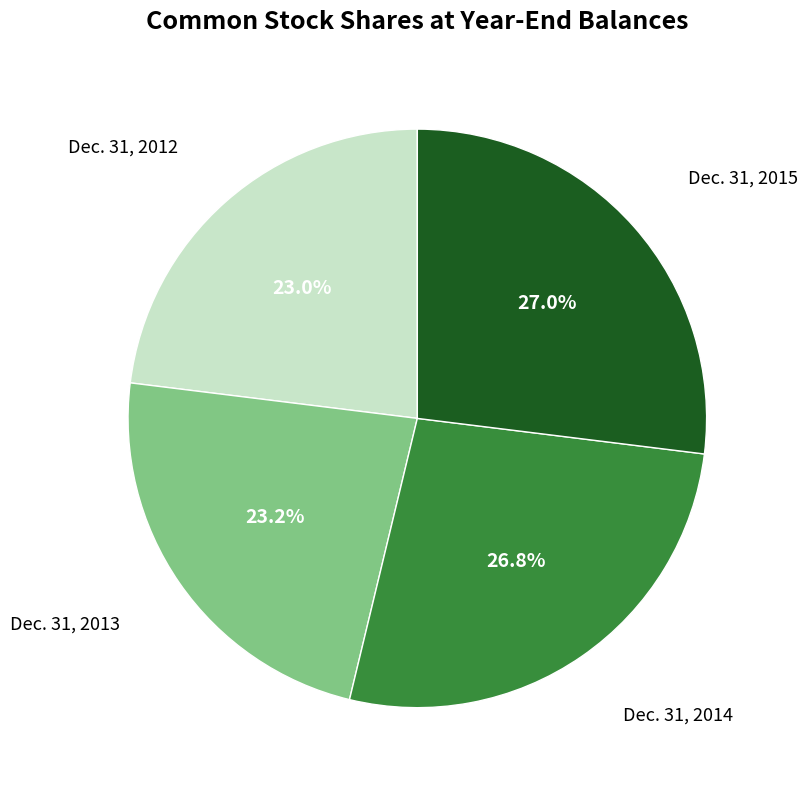

Is there a majority slice in this chart?

No